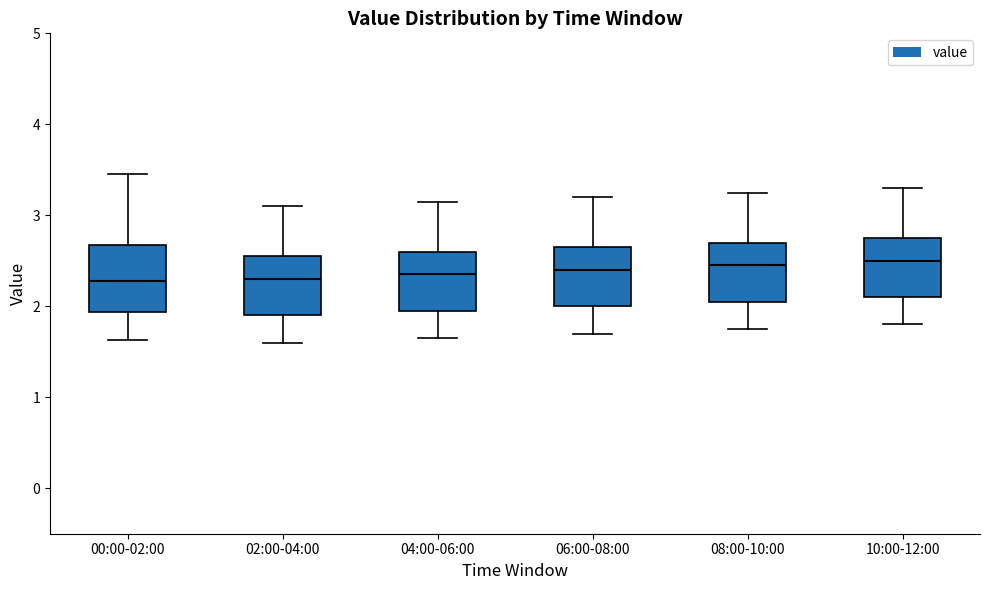

Where does the upper whisker of the box for 00:00-02:00 end on the y-axis? The values are not printed on the chart, so give them approximately, as read against the axis.

3.5